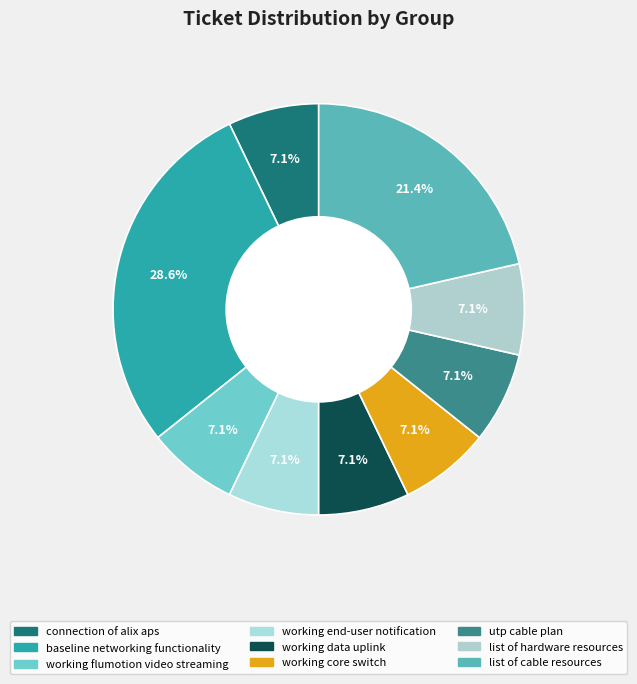

Is there a majority slice in this chart?

No